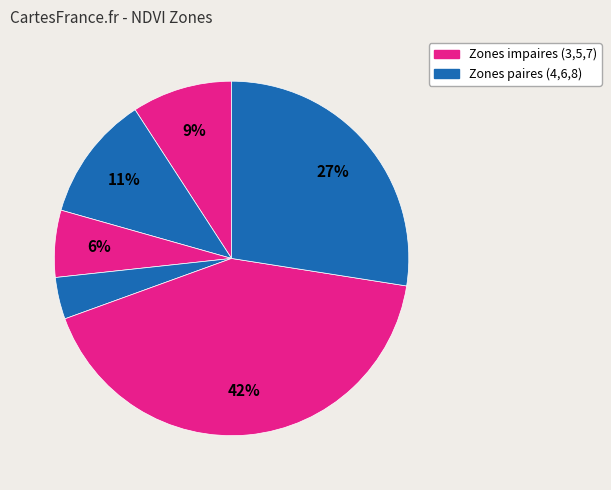

How many slices are in this pie chart?

6